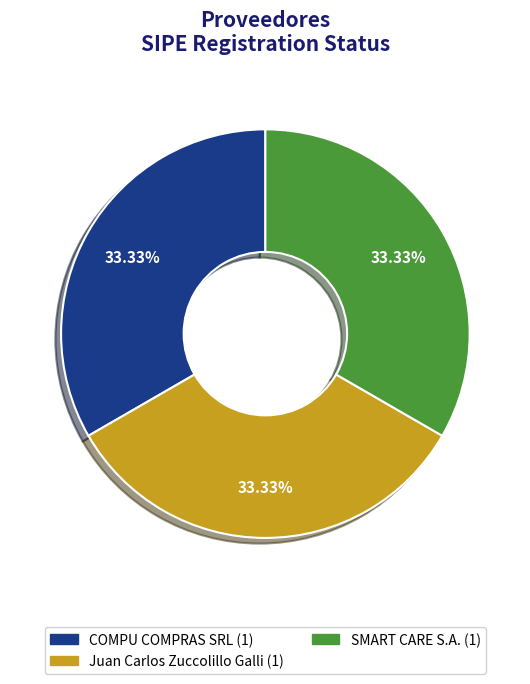

Is there a majority slice in this chart?

No